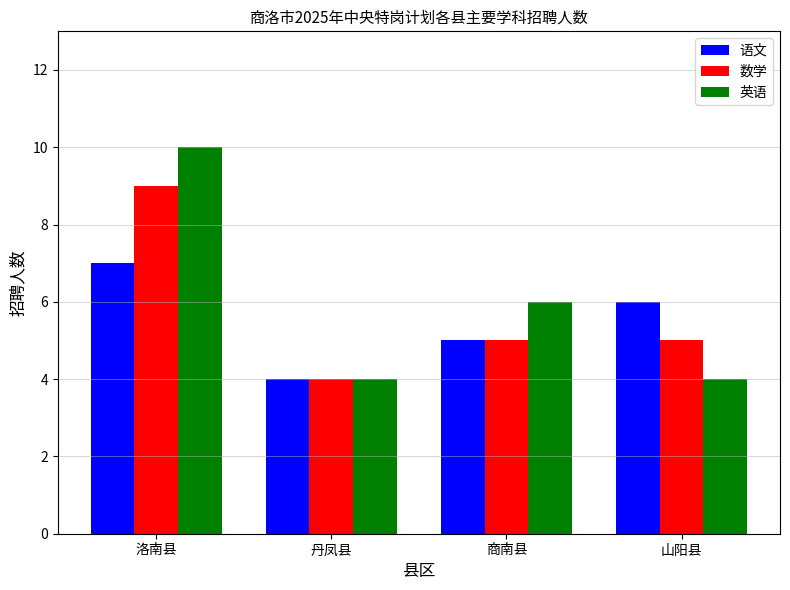

What is the minimum value for 数学?

4